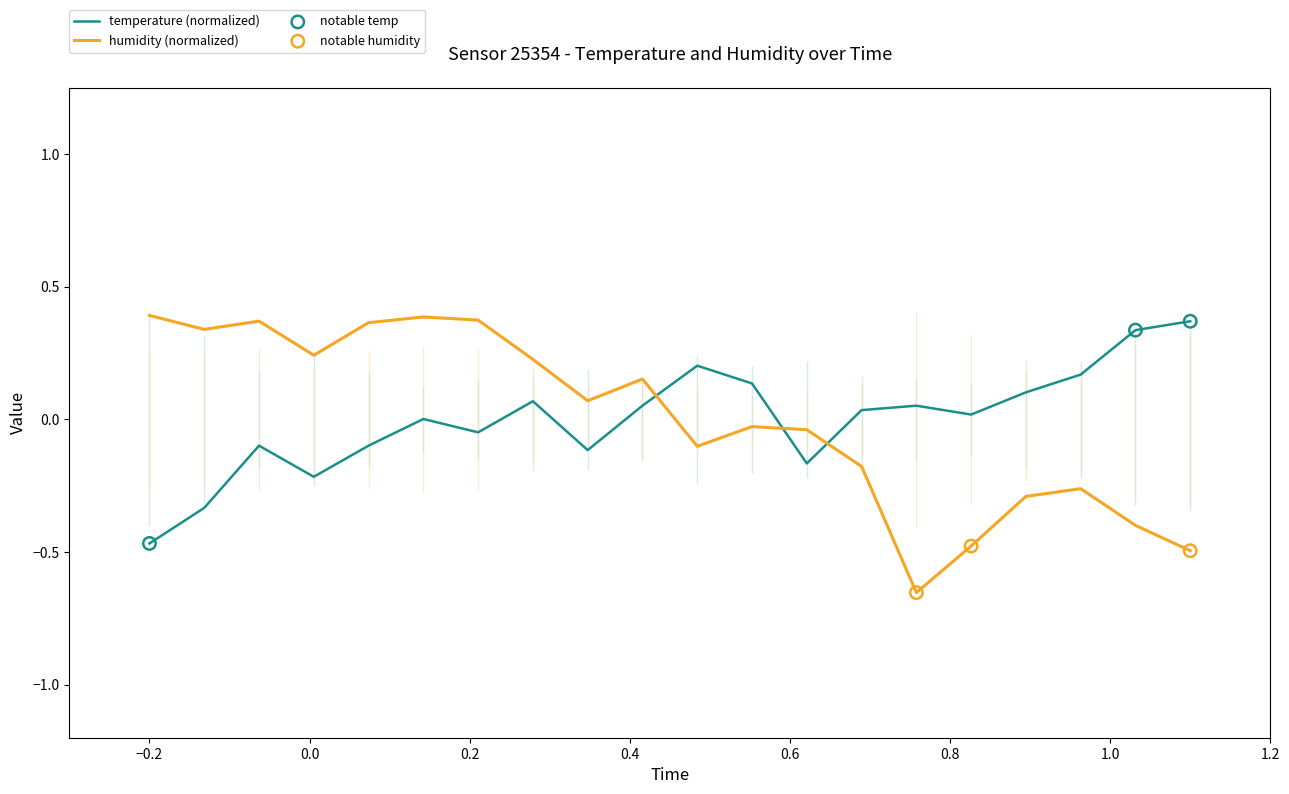

At how many categories does at least one series exceed 0?

19